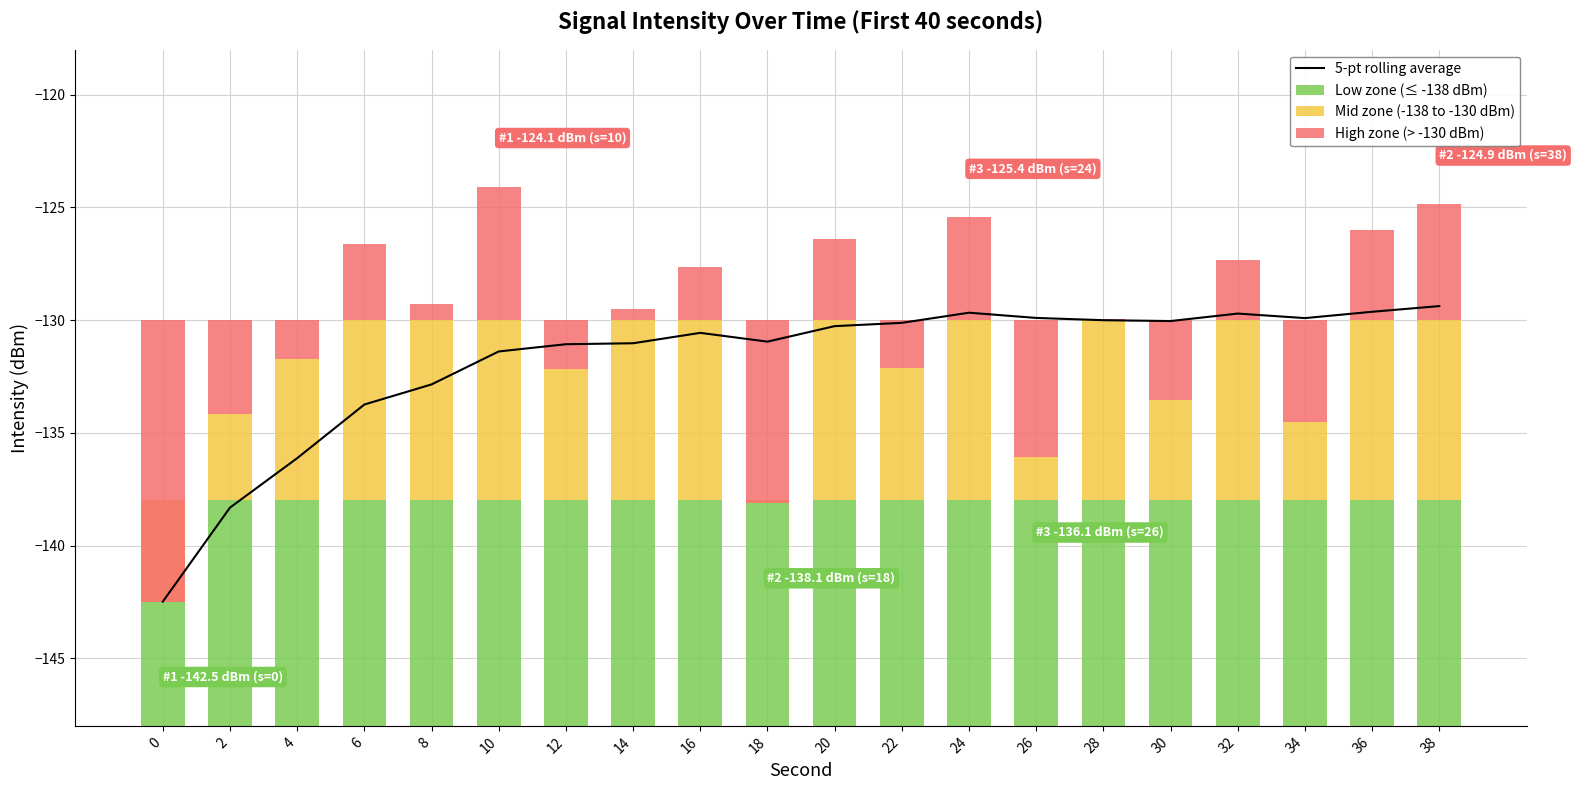

What are all the series names shown in the legend?

5-pt rolling average, Low zone (≤ -138 dBm), Mid zone (-138 to -130 dBm), High zone (> -130 dBm)